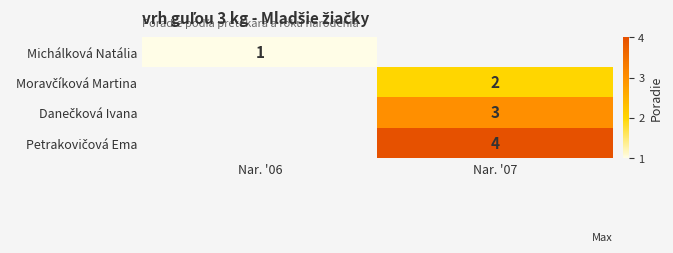

Is it true that Michálková Natália equals 1 at Nar. '06?

True